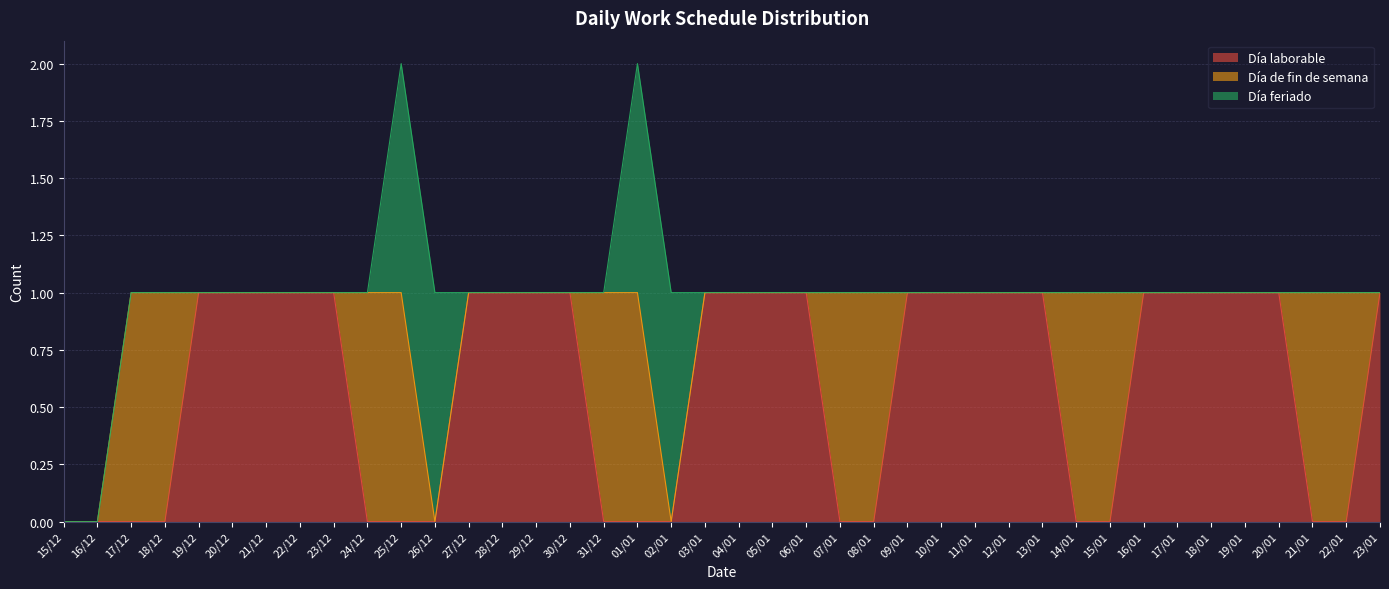

How many distinct data groups are displayed?

3